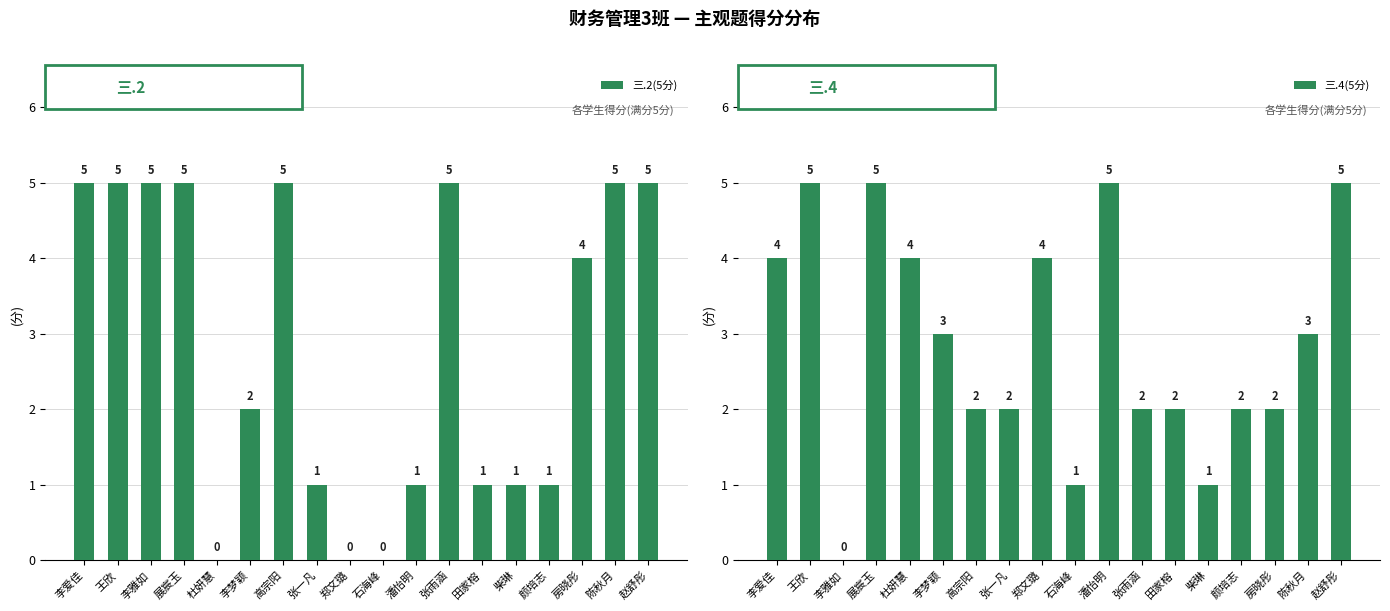

What is the difference between the second highest and minimum values in the 三.4(5分) series?

5